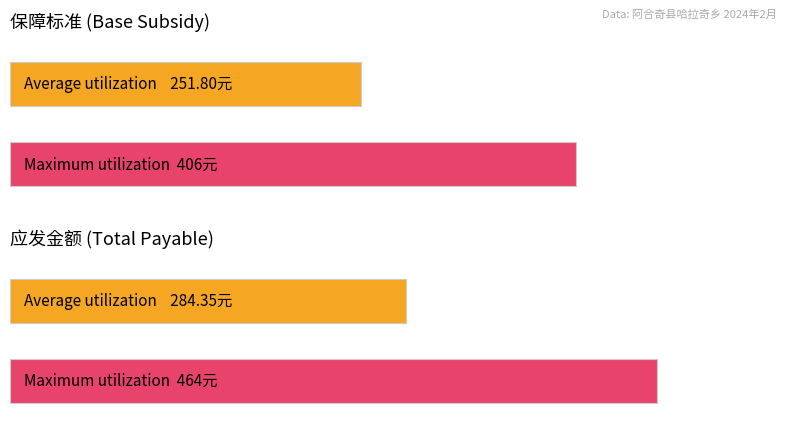

The value of 四类人员补贴标准 at 阿吉别克·马坎 is 94. True or false?

False